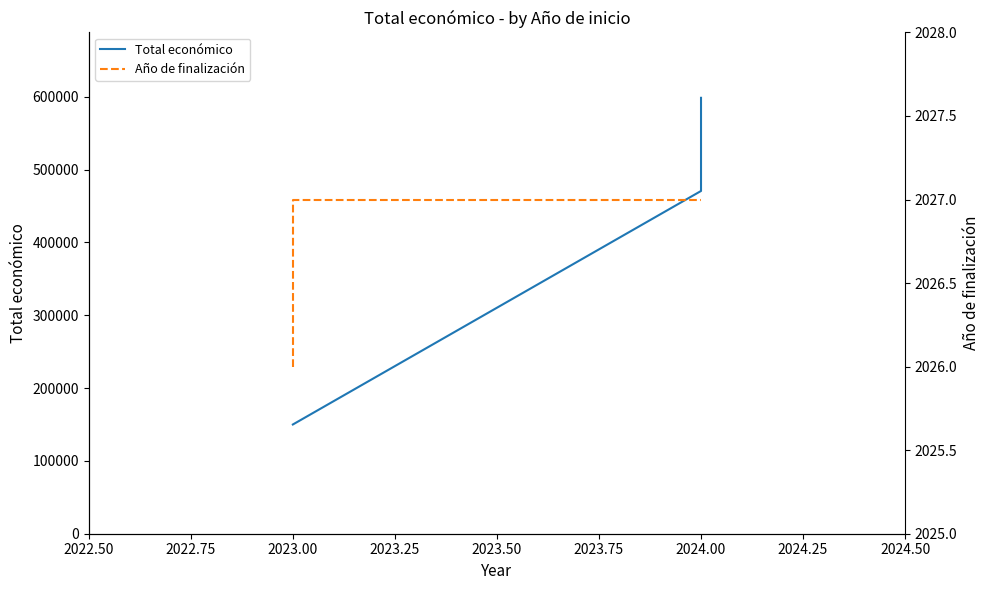

What is the value of the Año de finalización point at the 1st from the left?

2026